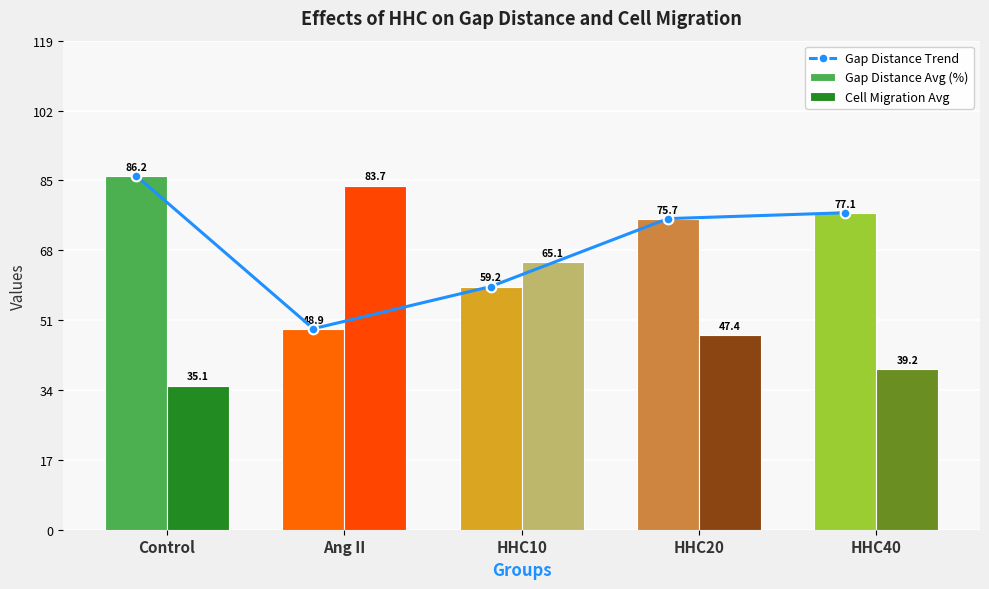

At which label is the value closest to 67?

HHC10